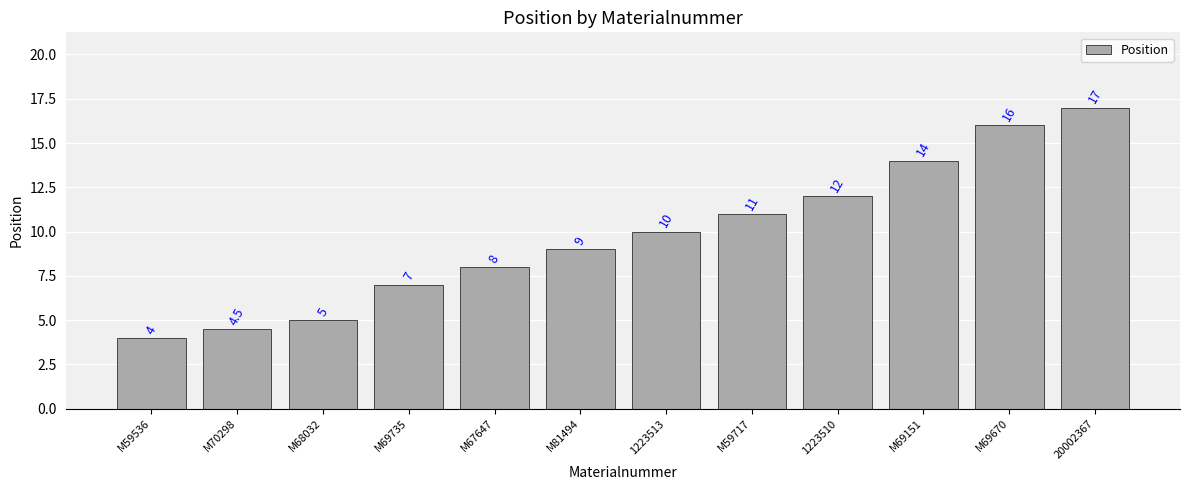

What is the difference between the maximum and minimum values?

13.0